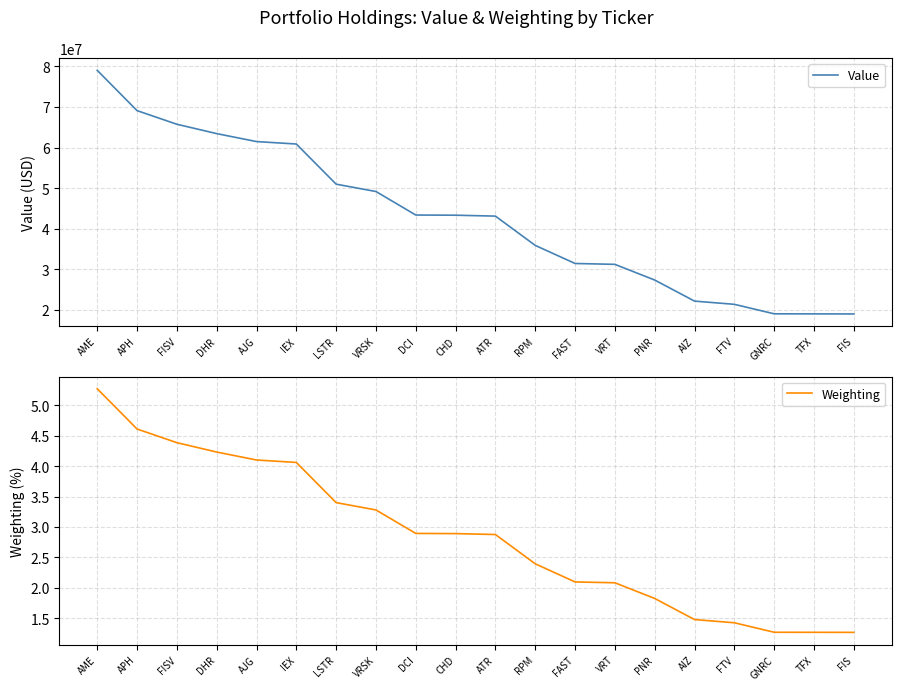

Is it true that Weighting equals 1.1 at ATR?

False